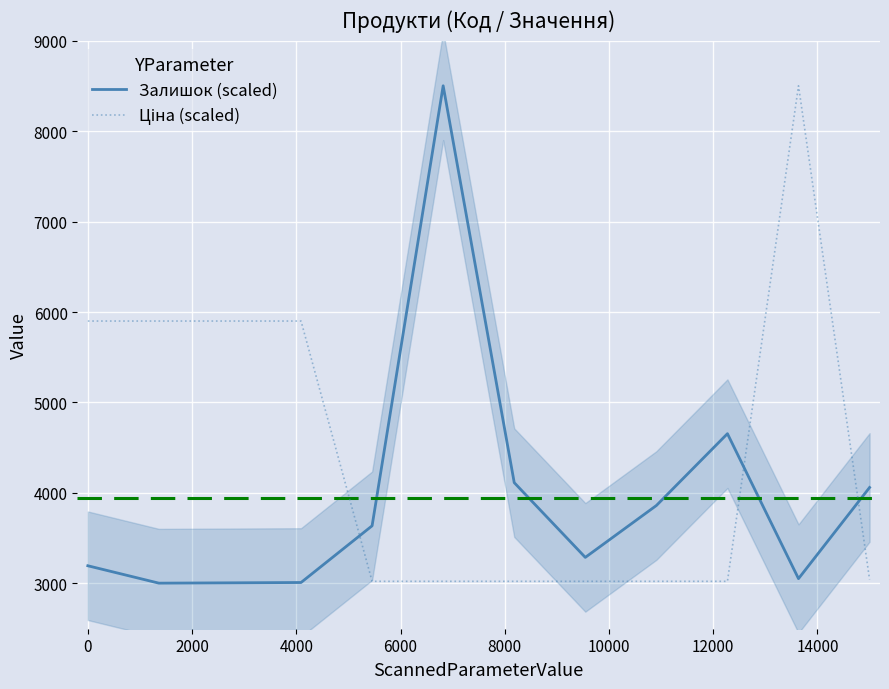

What is the lowest value of the Залишок (scaled) series?

3003.6